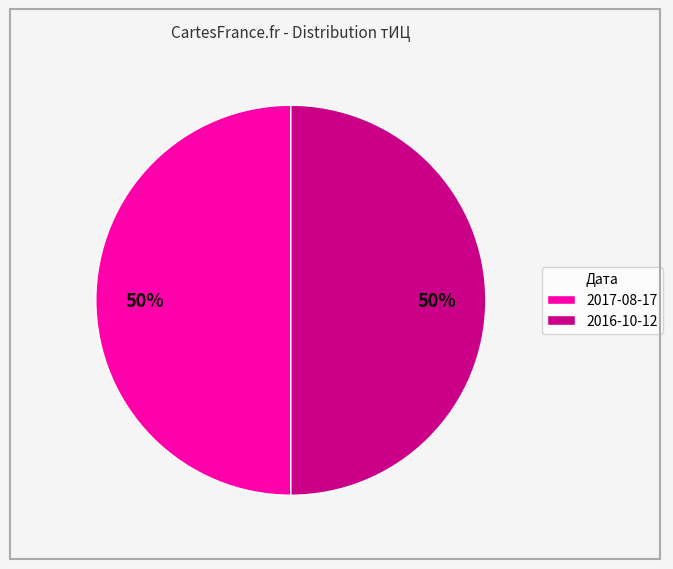

Is the sum of 2017-08-17 and 2016-10-12 greater than half?

Yes